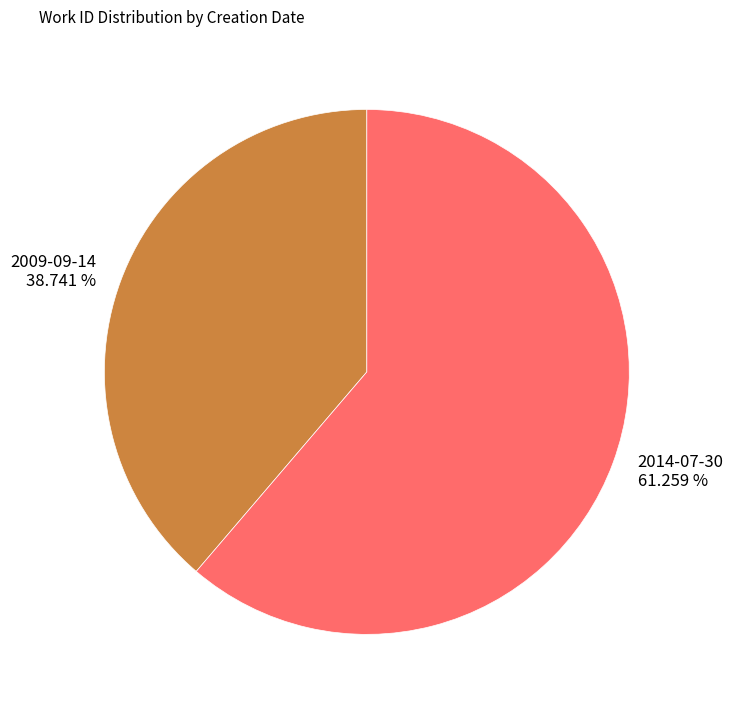

What is the smallest slice in the pie chart?

2009-09-14